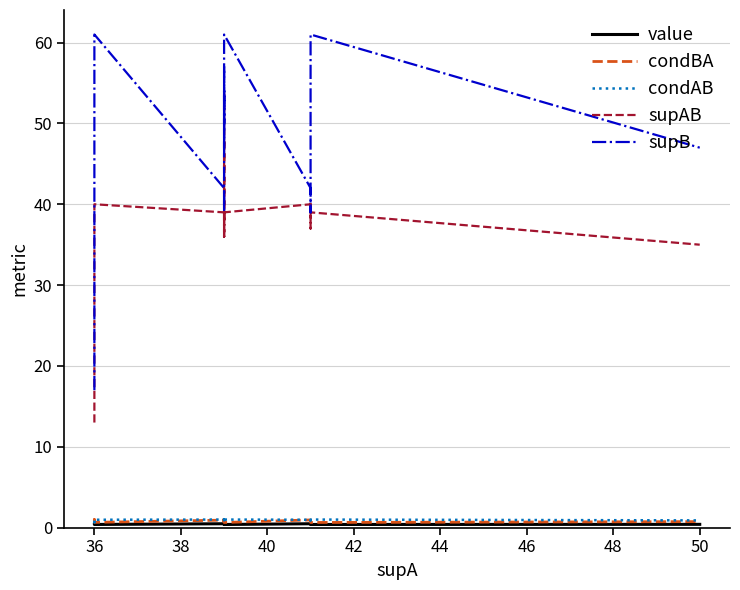

How many data points does each series have?

20